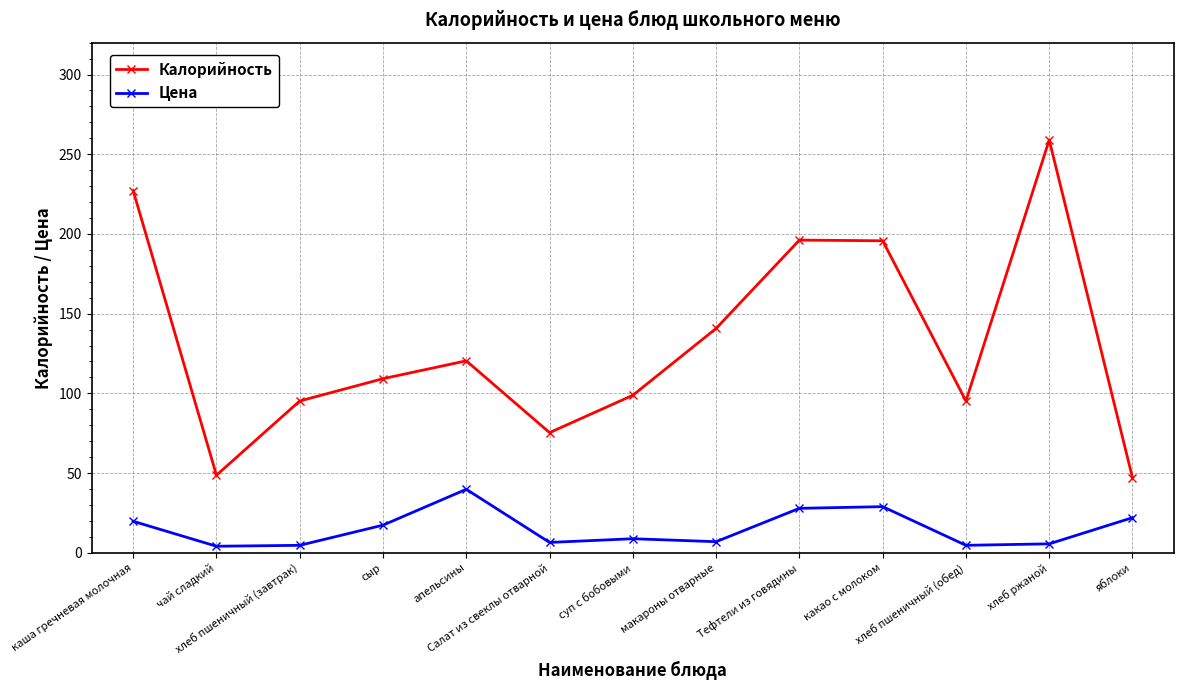

What is the minimum value for Цена?

4.1